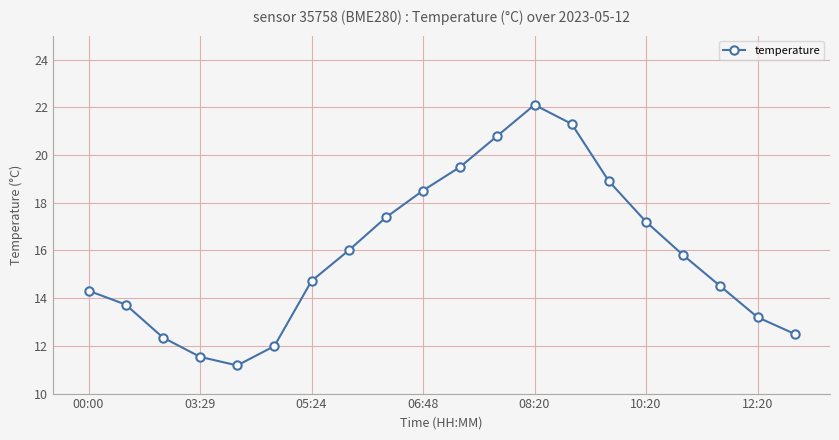

Does the chart have visible grid lines?

Yes